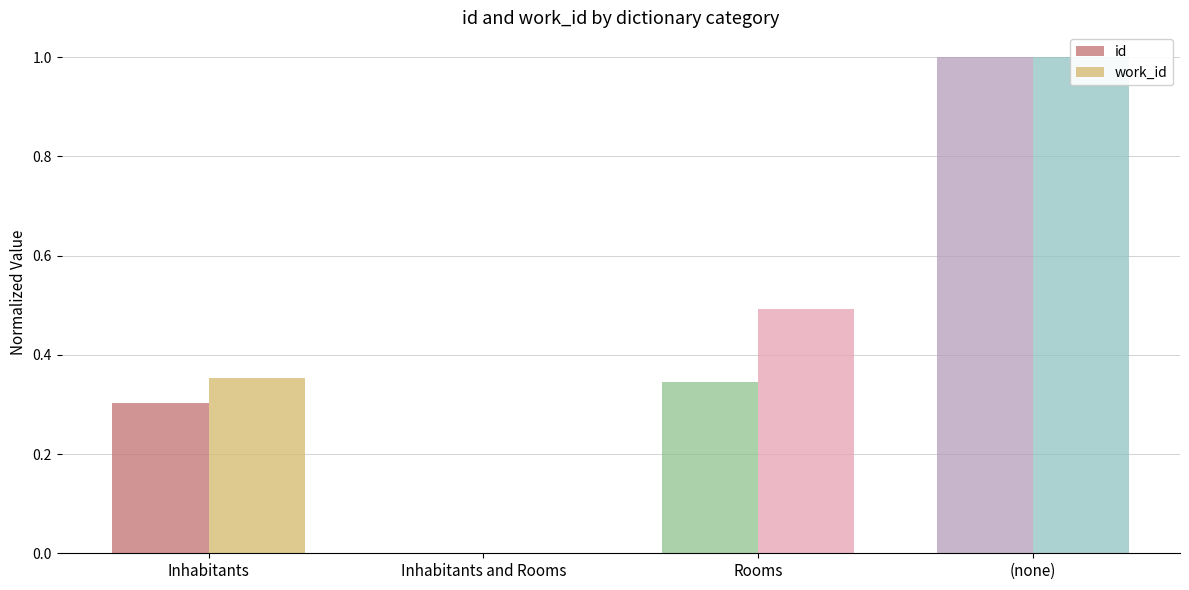

Is it true that work_id equals 0.0 at Inhabitants and Rooms?

True